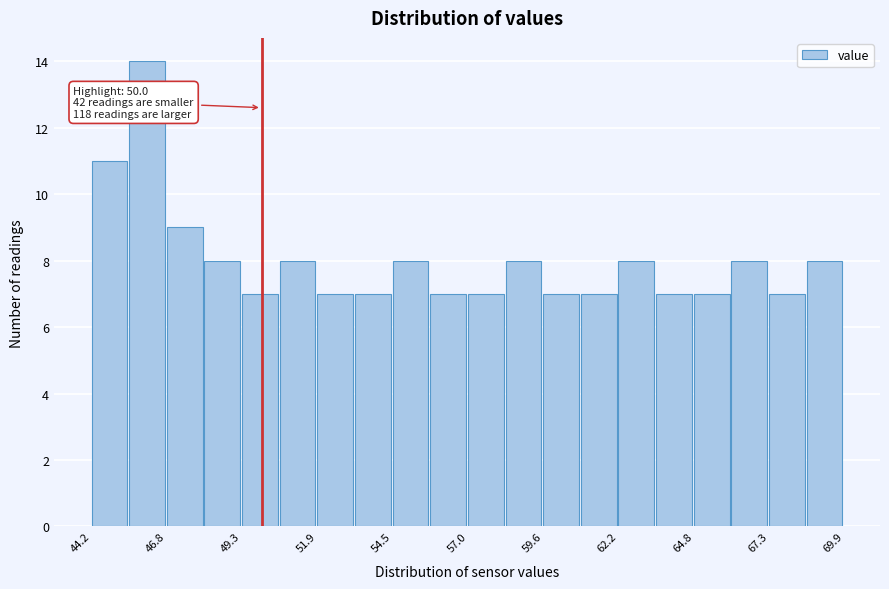

Read against the x-axis, roughly where is the centre of the tallest bar?

46.0